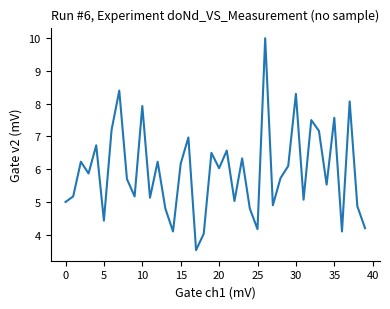

Reading right to left, extract all data points from this chart.

4.2	4.9	8.1	4.1	7.6	5.5	7.2	7.5	5.1	8.3	6.1	5.7	4.9	10.0	4.2	4.8	6.3	5.0	6.6	6.0	6.5	4.0	3.5	7.0	6.2	4.1	4.8	6.2	5.1	7.9	5.2	5.7	8.4	7.2	4.4	6.7	5.9	6.2	5.2	5.0